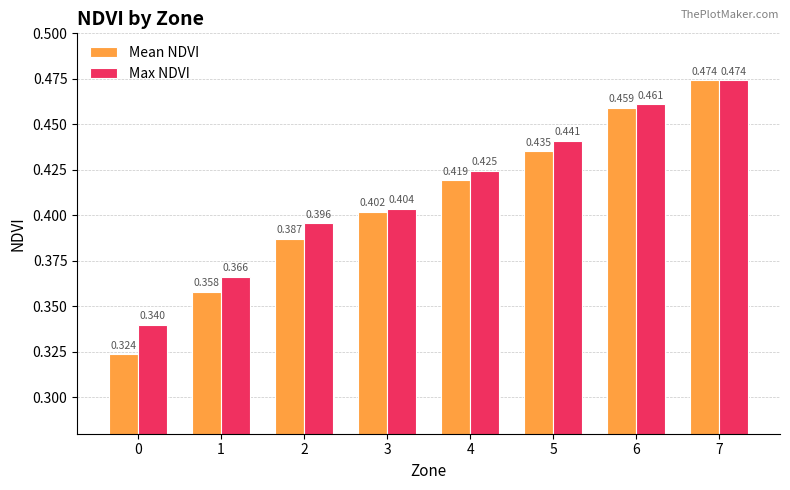

Between 2 and 7, which series saw the biggest shift?

Mean NDVI